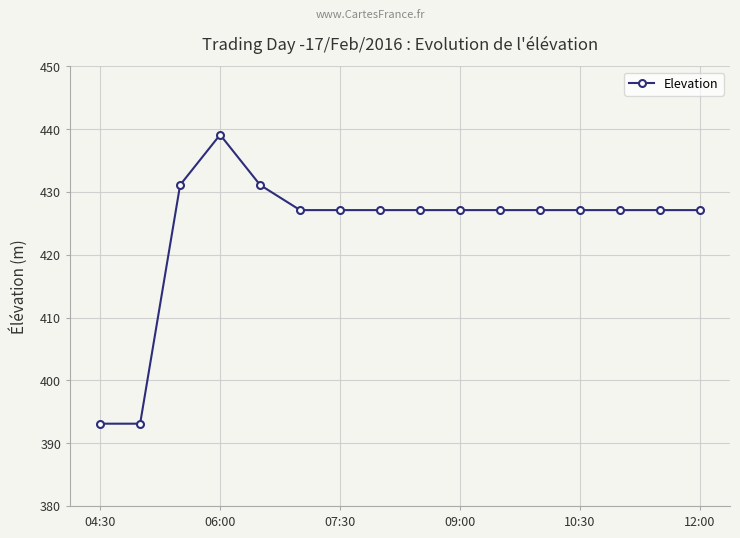

What is the maximum value shown in the chart?

439.1